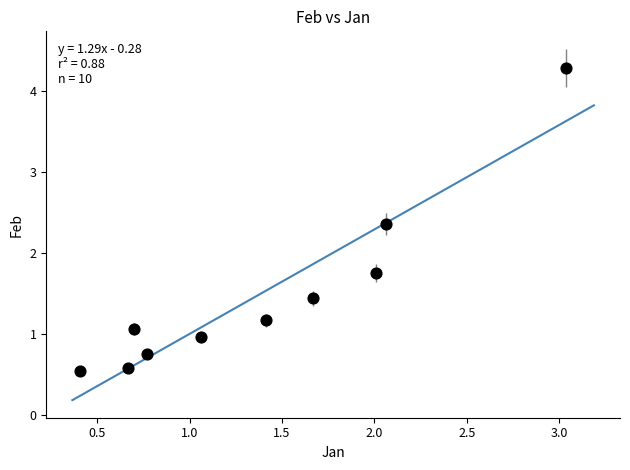

What is the range of X values (max minus min)?

2.6